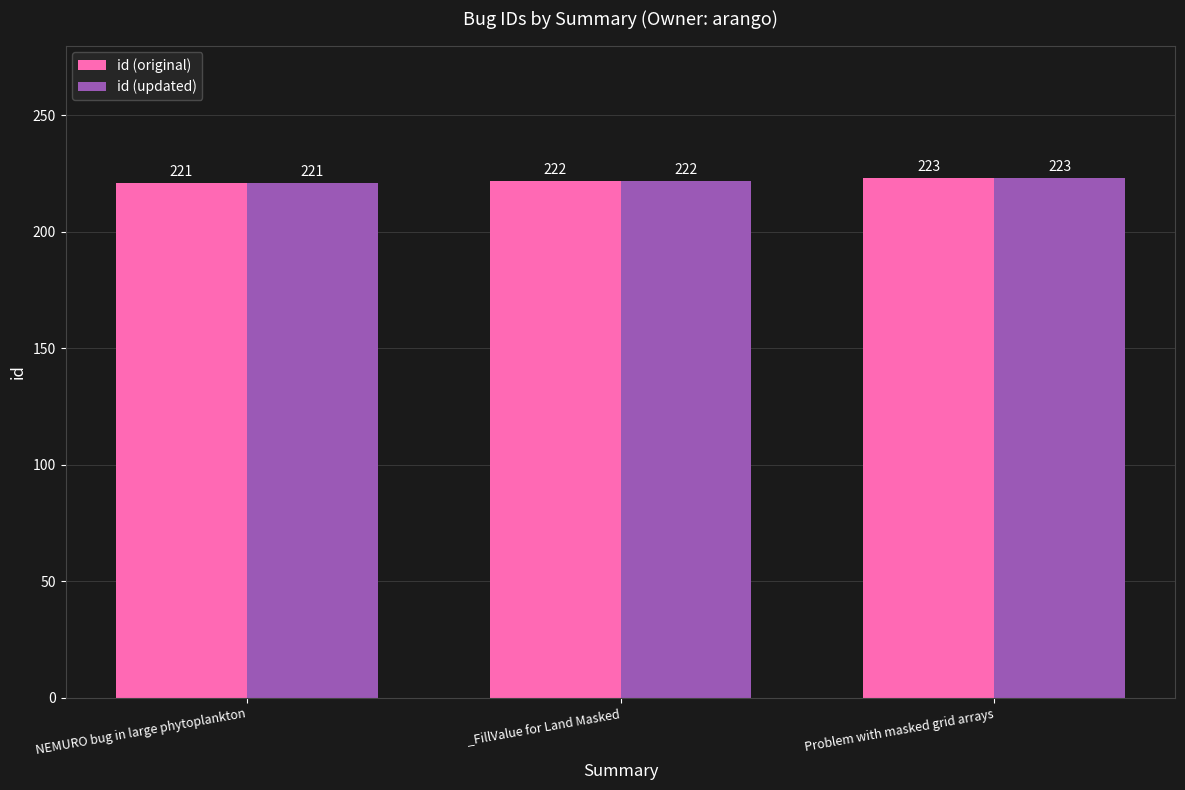

Is it true that id (original) equals 309 at Problem with masked grid arrays?

False